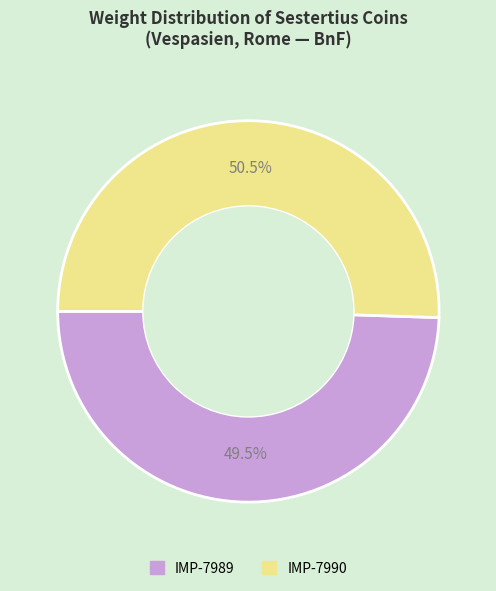

Does any single category account for the majority?

Yes